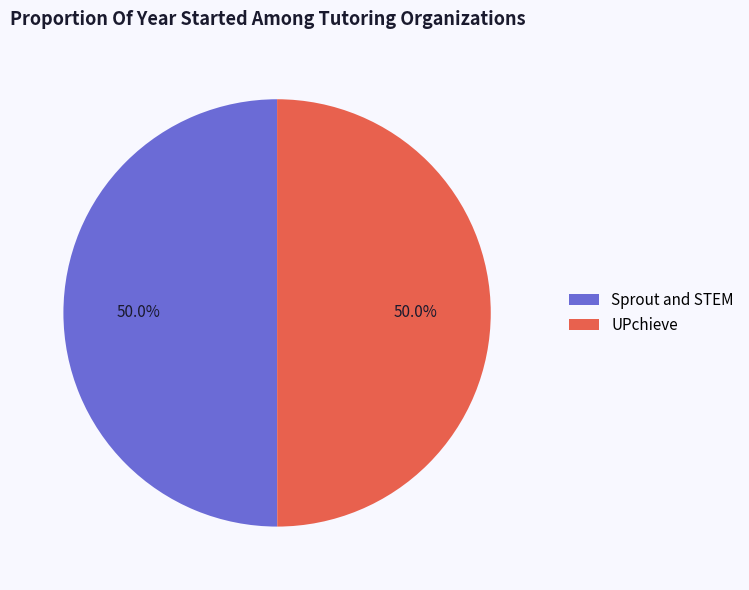

What percentage do Sprout and STEM and UPchieve together represent?

100.0%